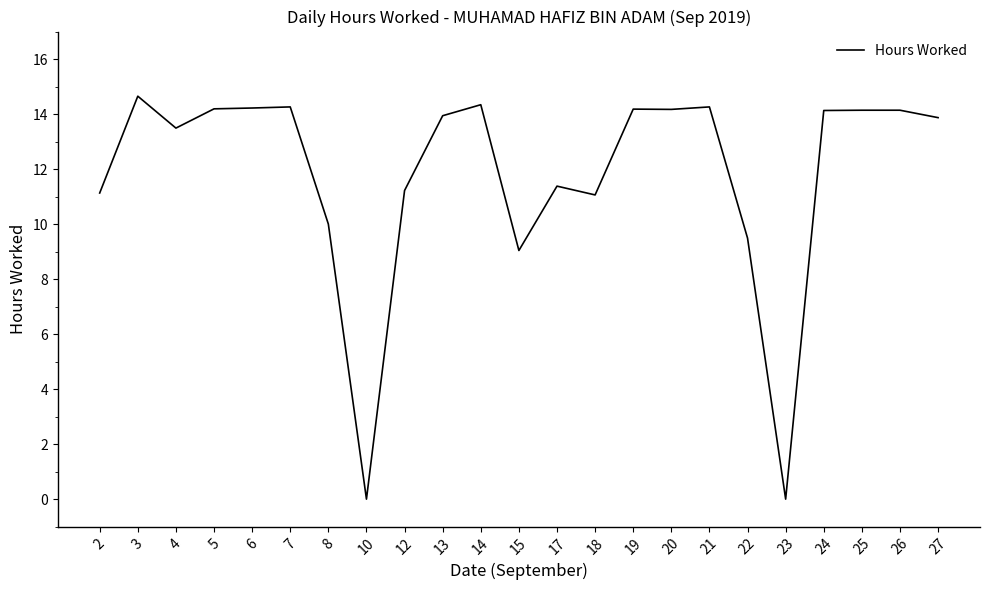

Does the chart display data point markers on the line(s)?

No